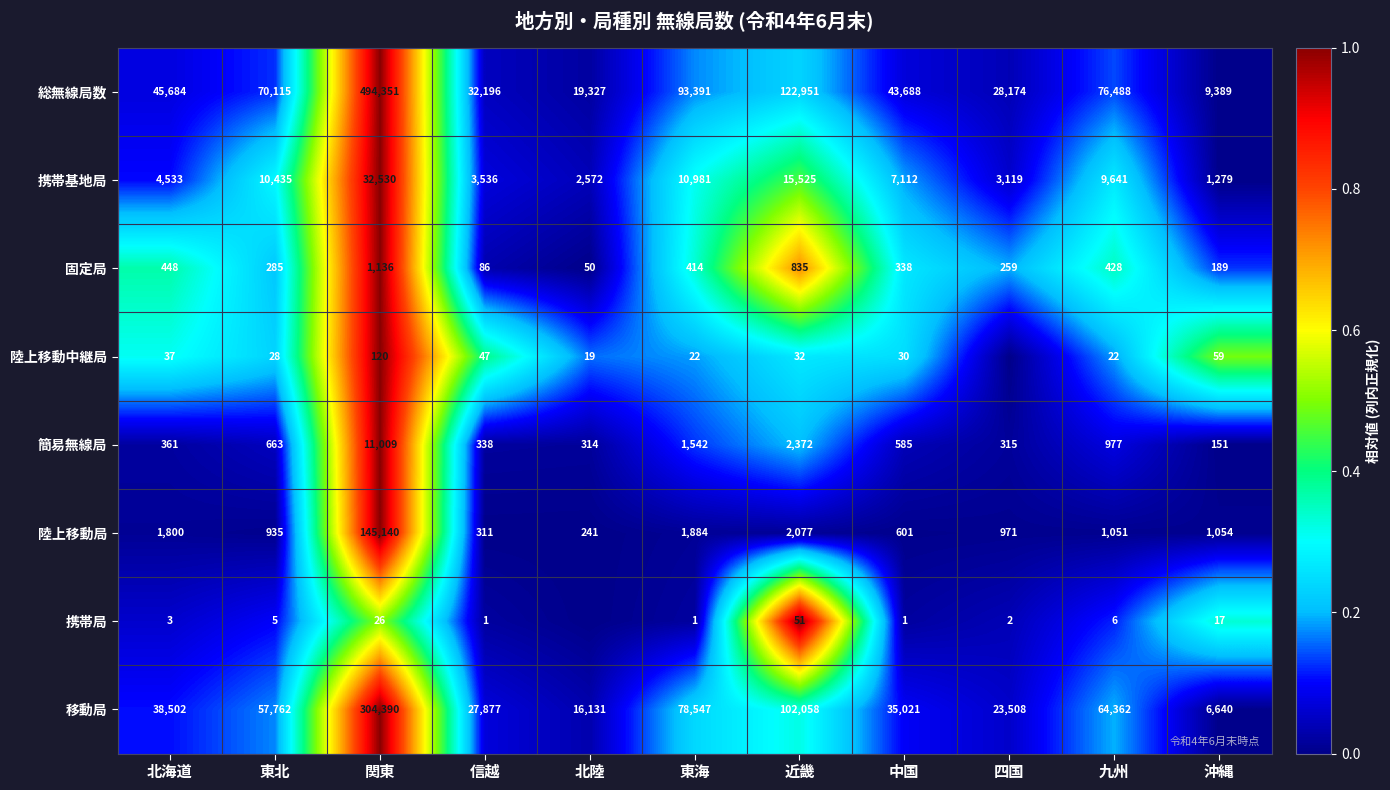

Which category has the highest value in the 固定局 series?

関東